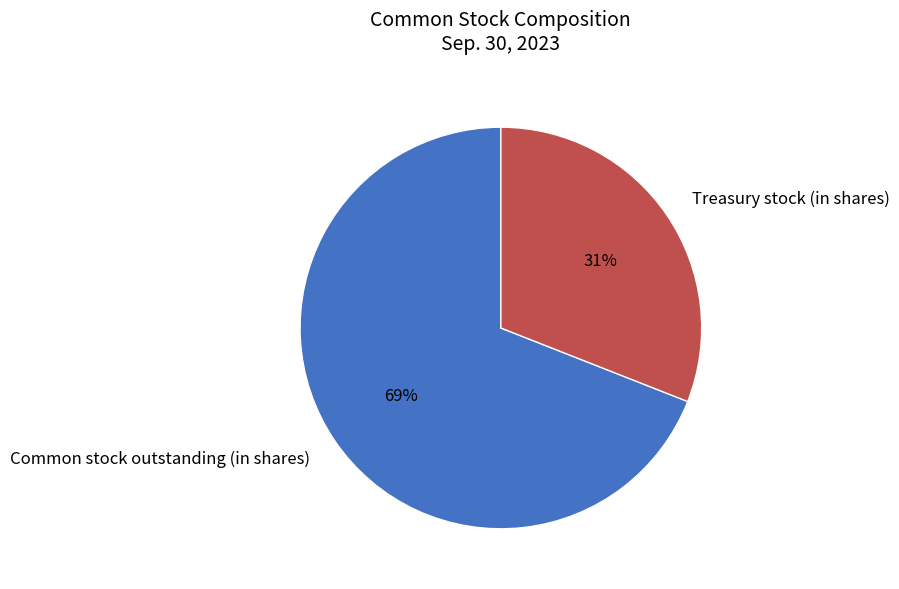

Is there a majority slice in this chart?

Yes